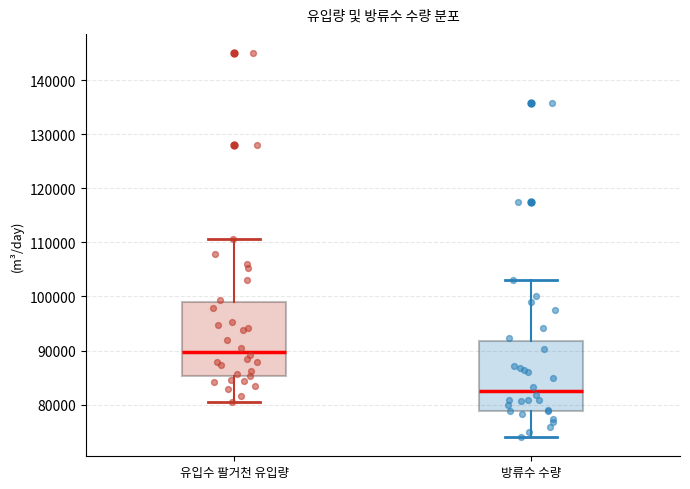

Where does the lower whisker of the box for 유입수 팔거천 유입량 end on the y-axis? The values are not printed on the chart, so give them approximately, as read against the axis.

81000